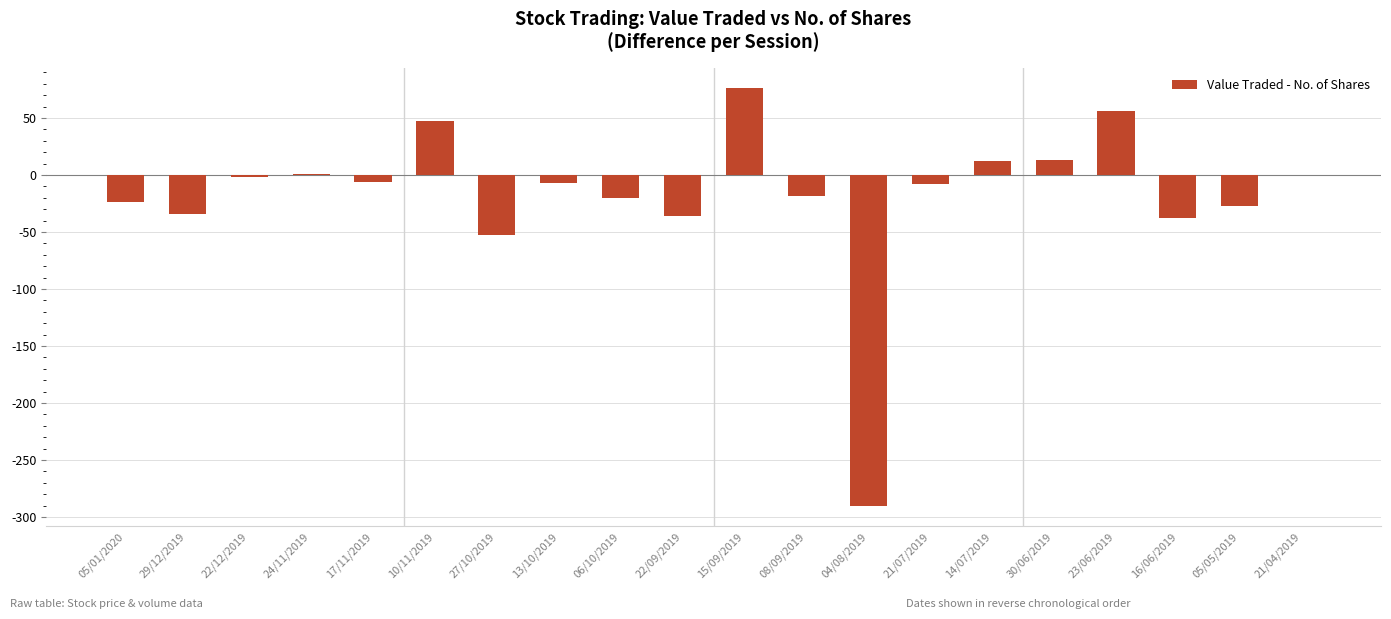

The value at 15/09/2019 is 20. True or false?

False